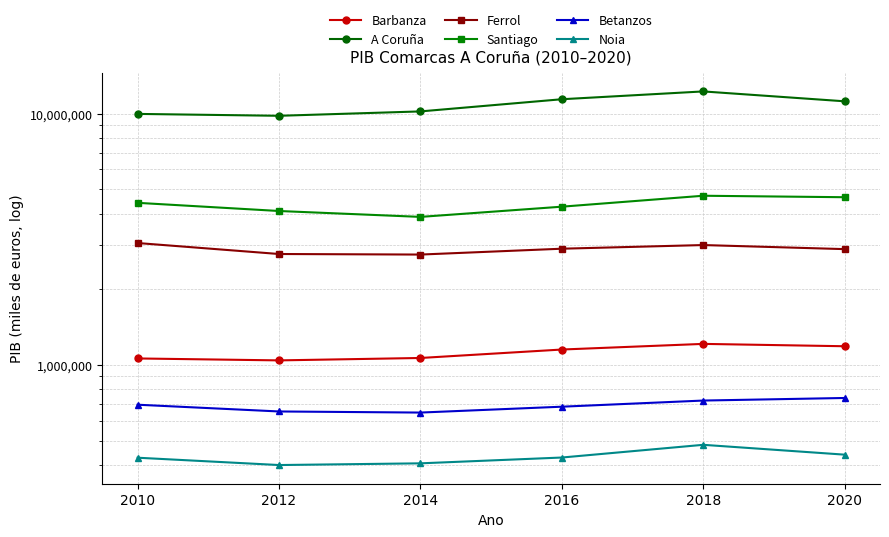

At which category is the sum across all series the highest?

2018